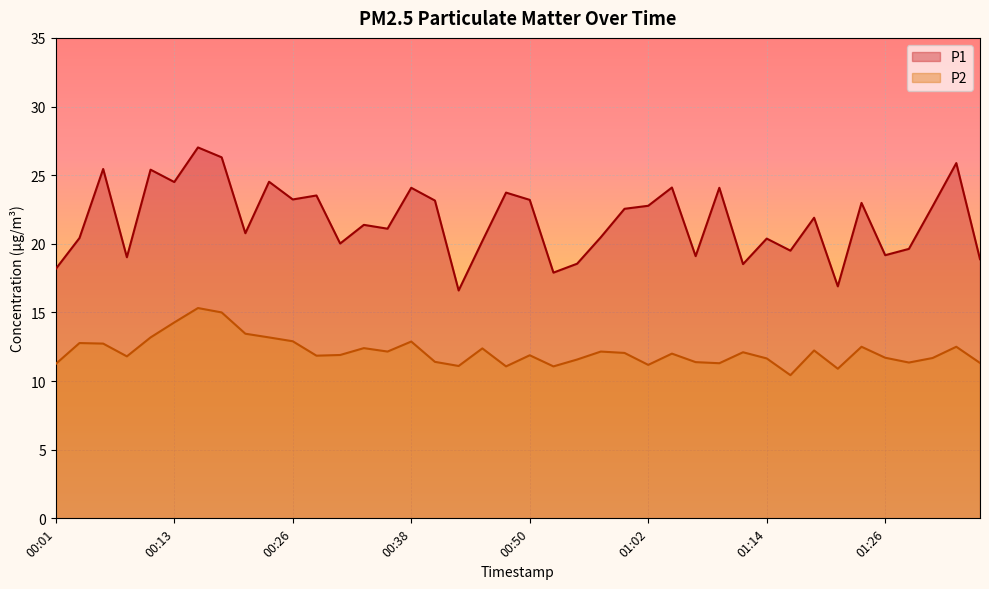

At which label does P1 first exceed 21?

00:06